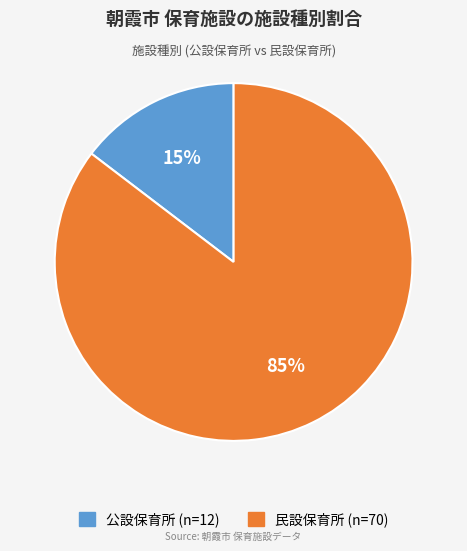

Which category has the biggest portion of the pie?

民設保育所